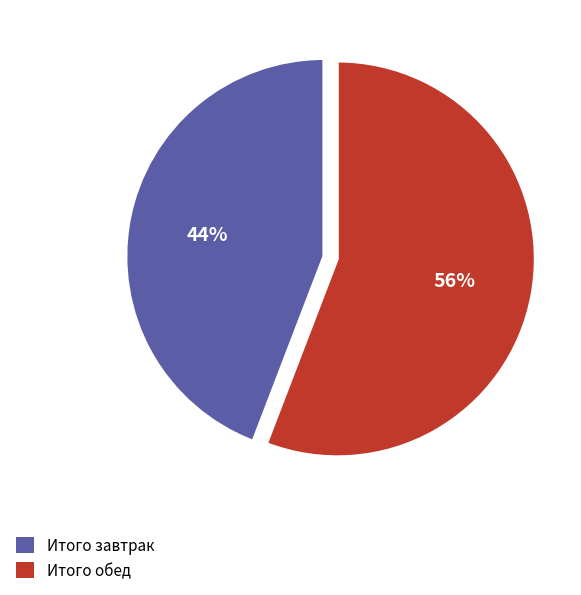

Is the sum of Итого обед and Итого завтрак greater than half?

Yes